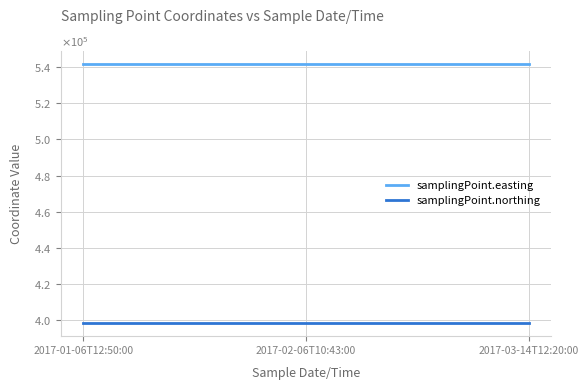

List the labels in order of samplingPoint.easting value, smallest first.

2017-01-06T12:50:00, 2017-02-06T10:43:00, 2017-03-14T12:20:00